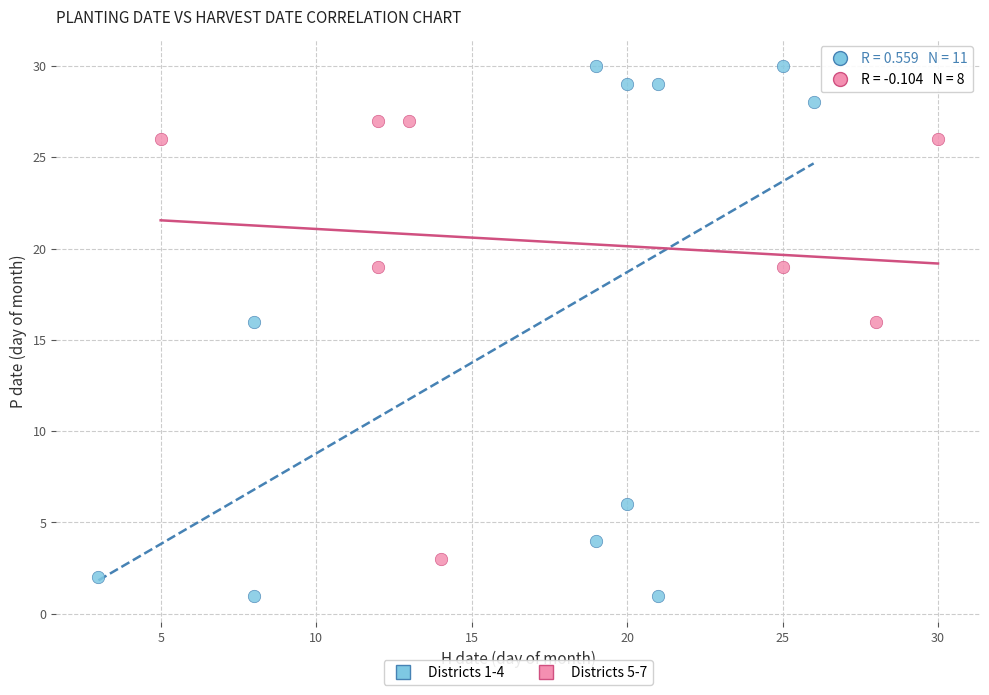

Which series contains the lowest Y value?

Districts 1-4